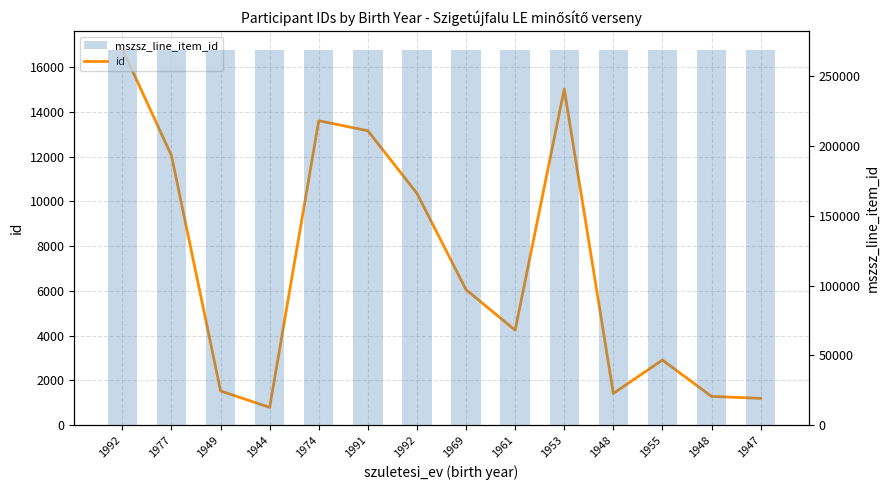

What is the approximate value of id at 1974?

13605